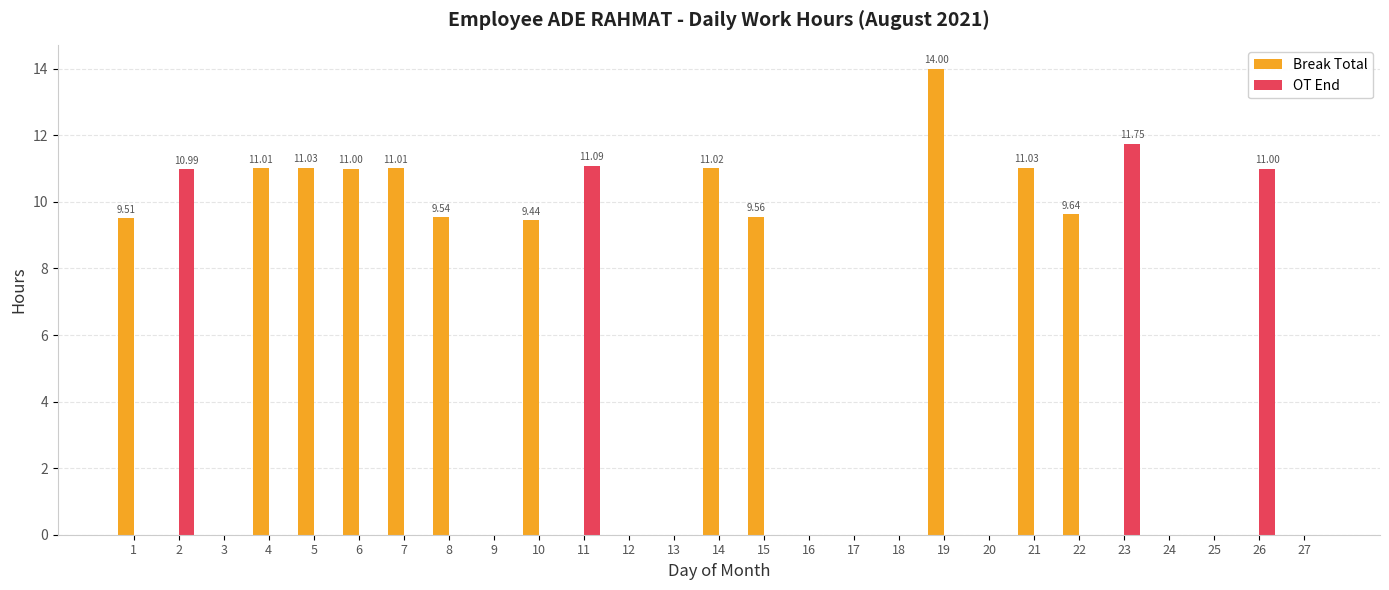

What are all the series names shown in the legend?

Break Total, OT End